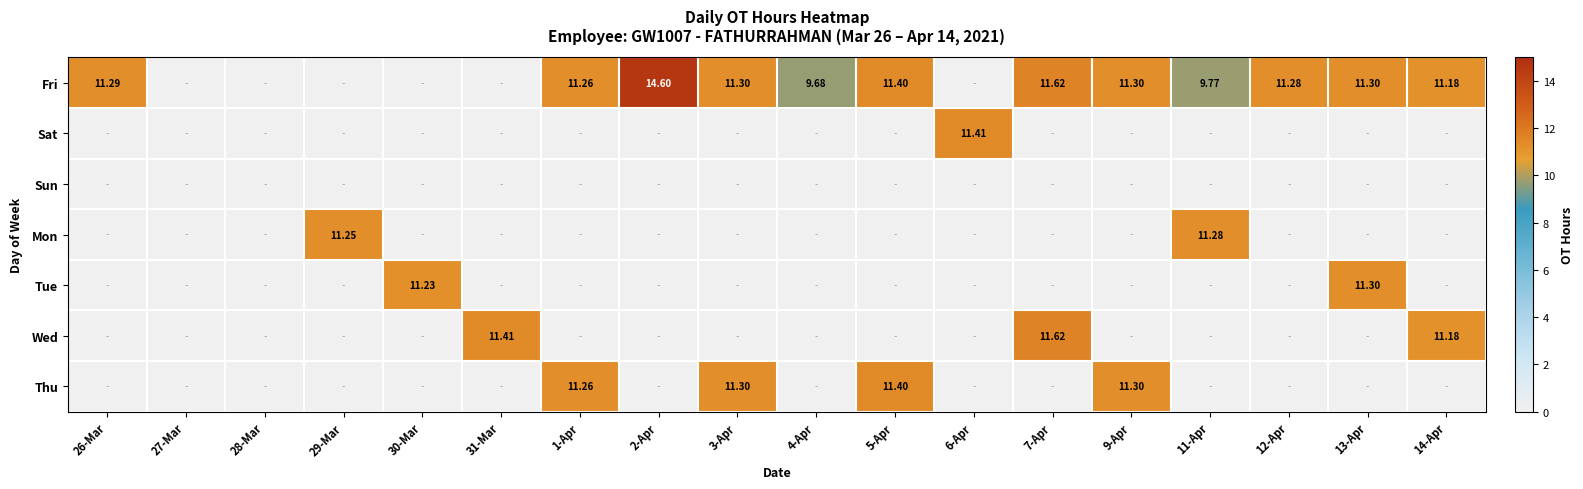

Which label corresponds to the smallest value in the chart?

27-Mar